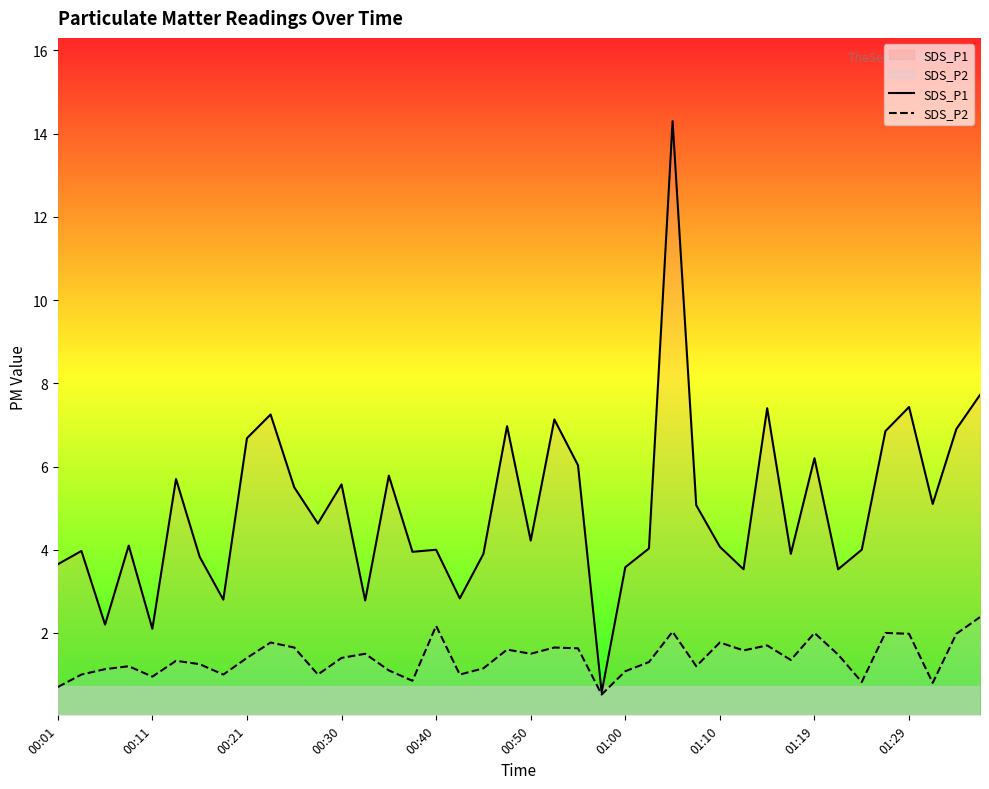

What are all the series names shown in the legend?

SDS_P1, SDS_P2